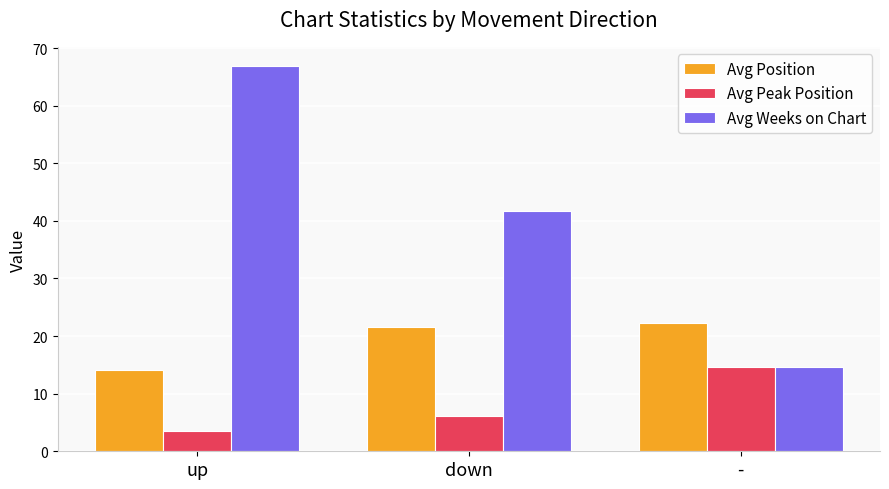

At which category is the sum across all series the highest?

up